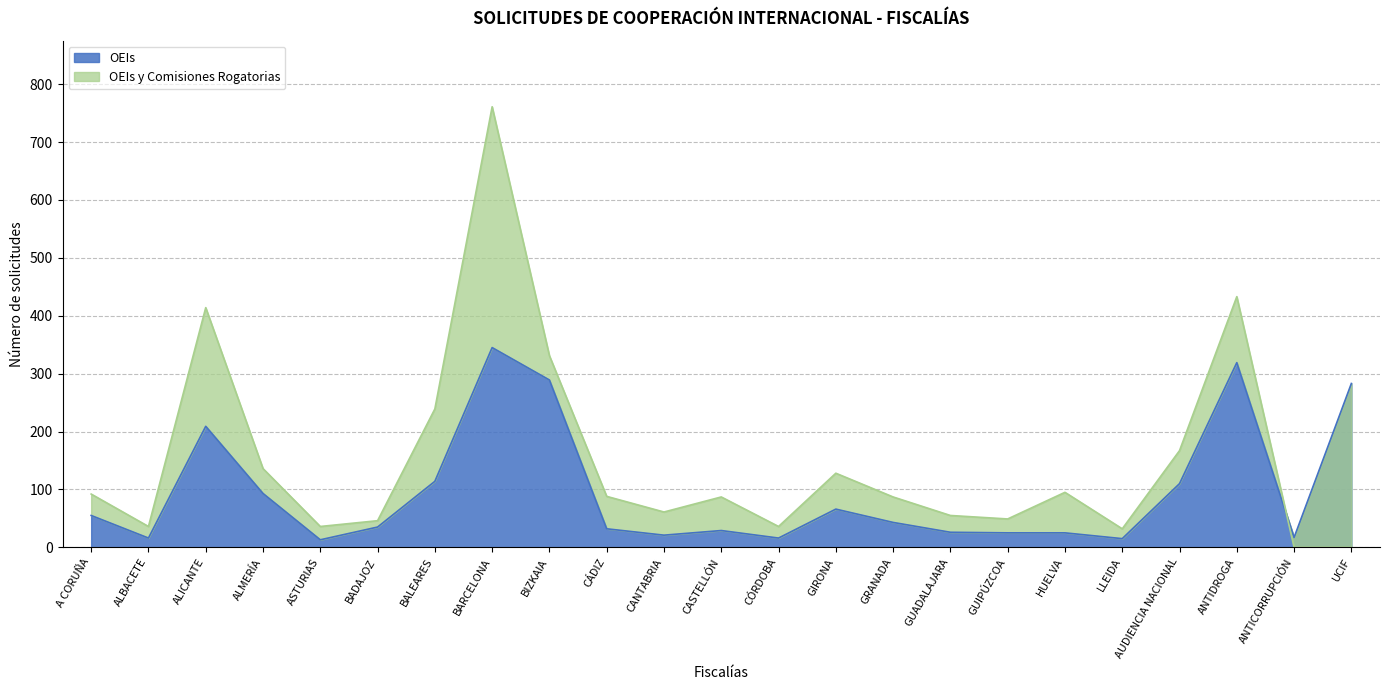

In OEIs y Comisiones Rogatorias, how many points are higher than both neighbors (excluding endpoints)?

6